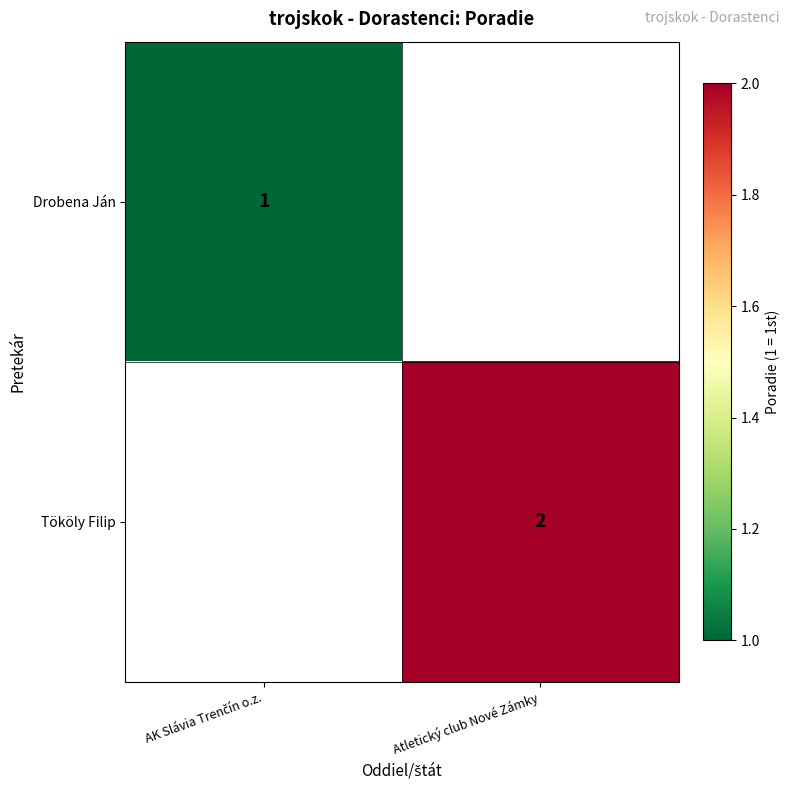

How many categories are shown in the chart?

2